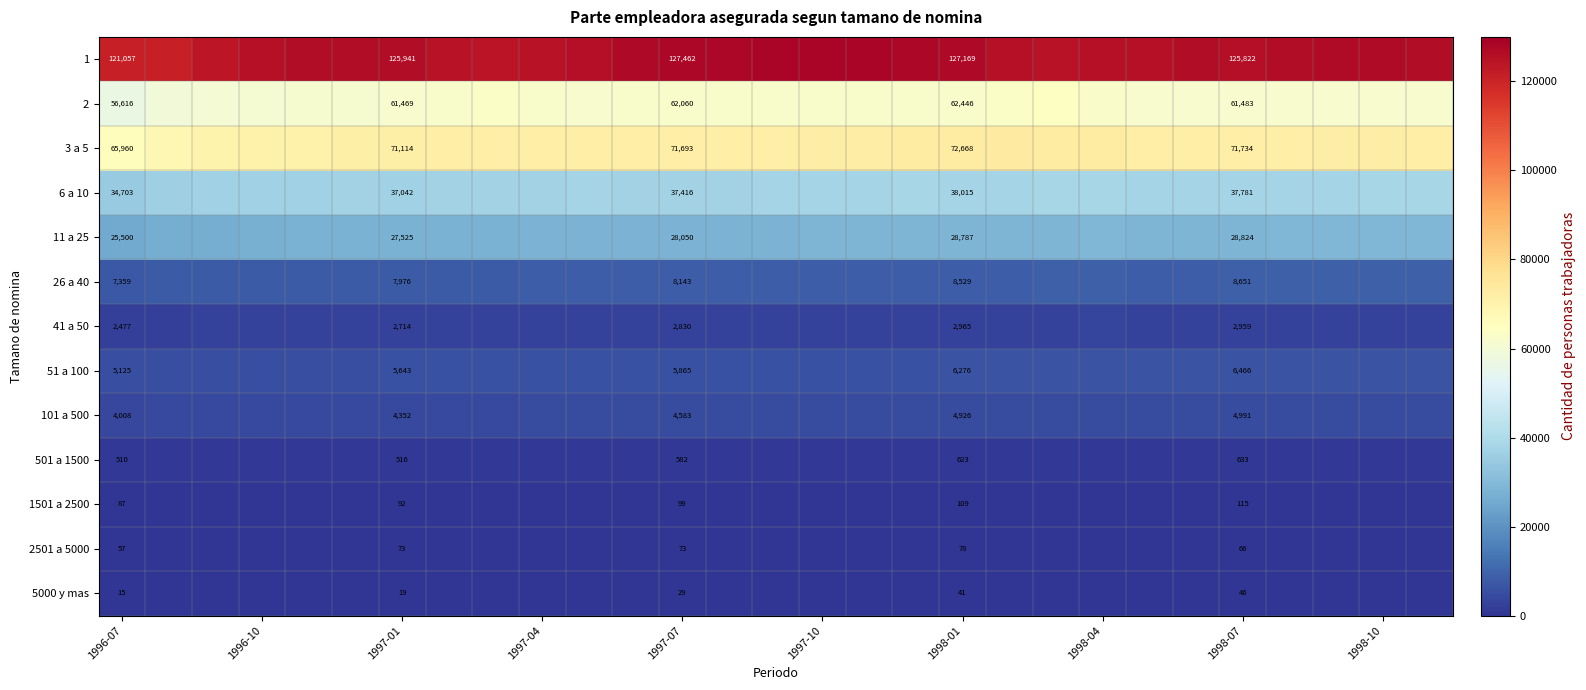

True or false: 6 a 10 has a value of 9134 at 1996-07.

False